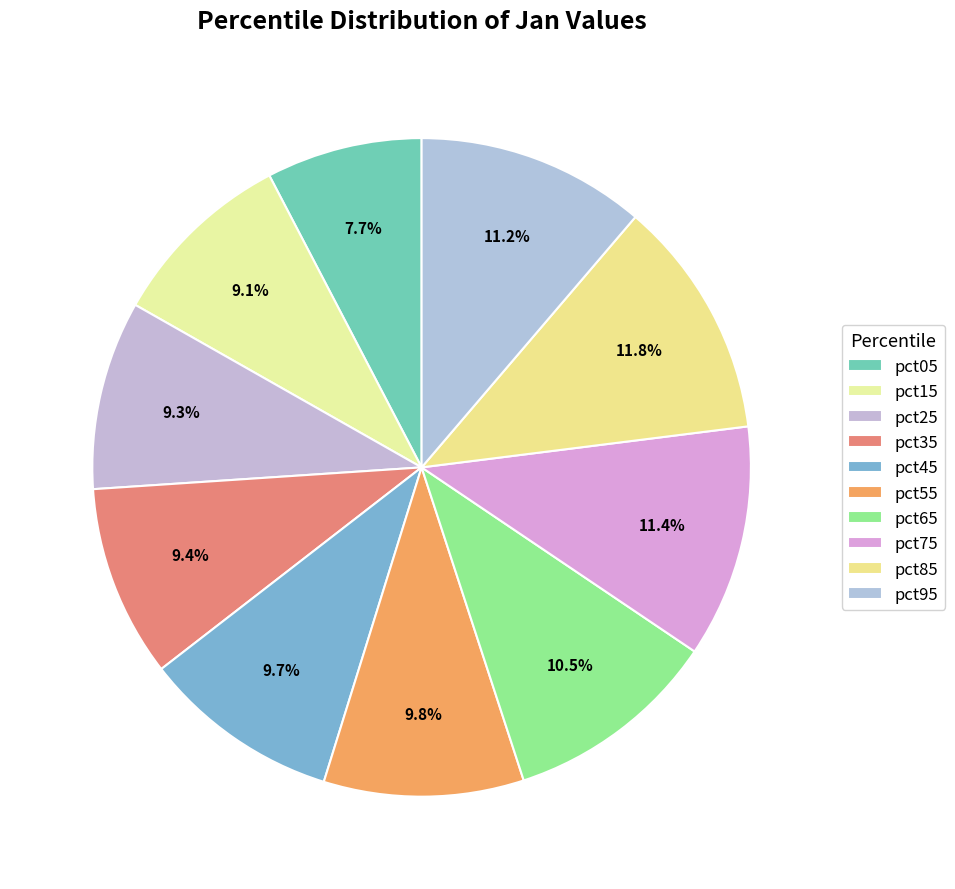

Is there any slice that represents more than half of the pie?

No